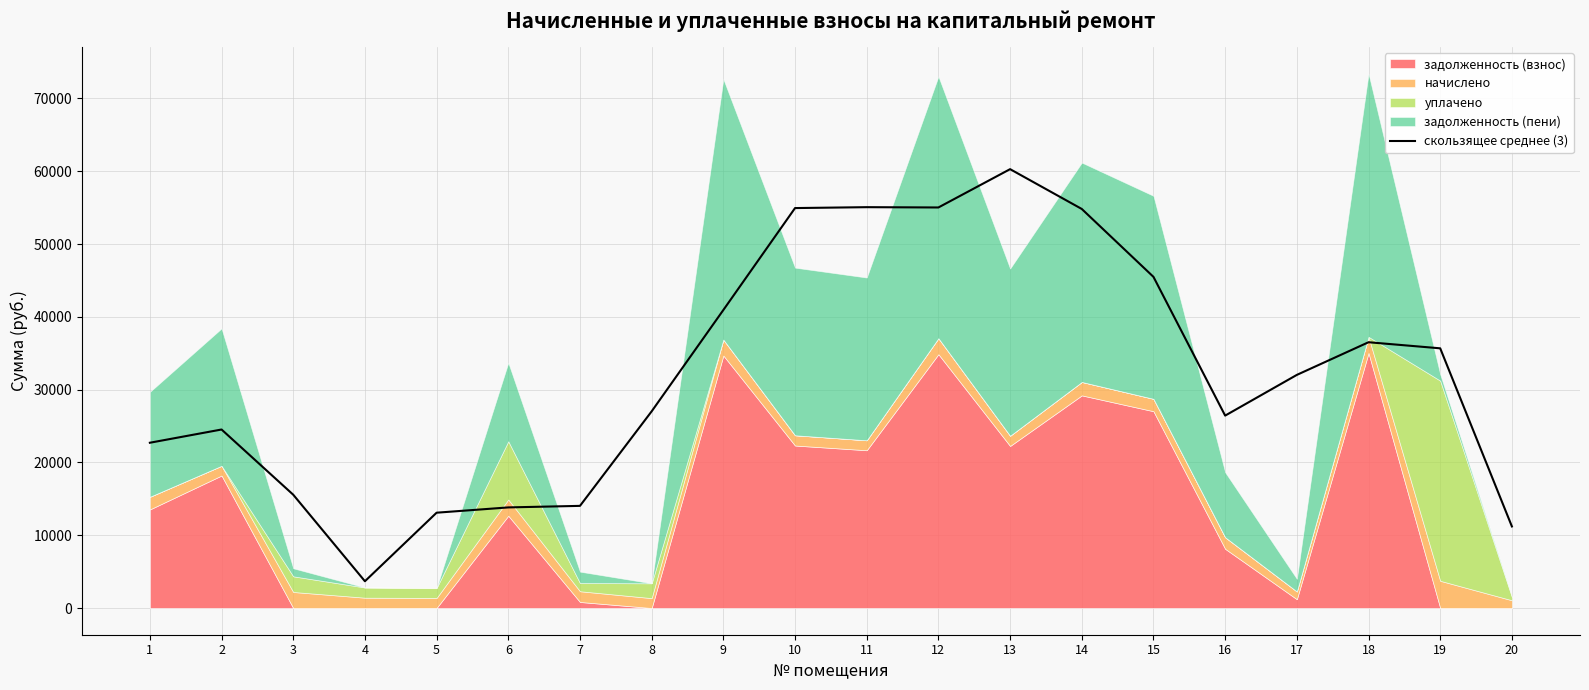

True or false: the data has more than 1 interior local peaks.

True